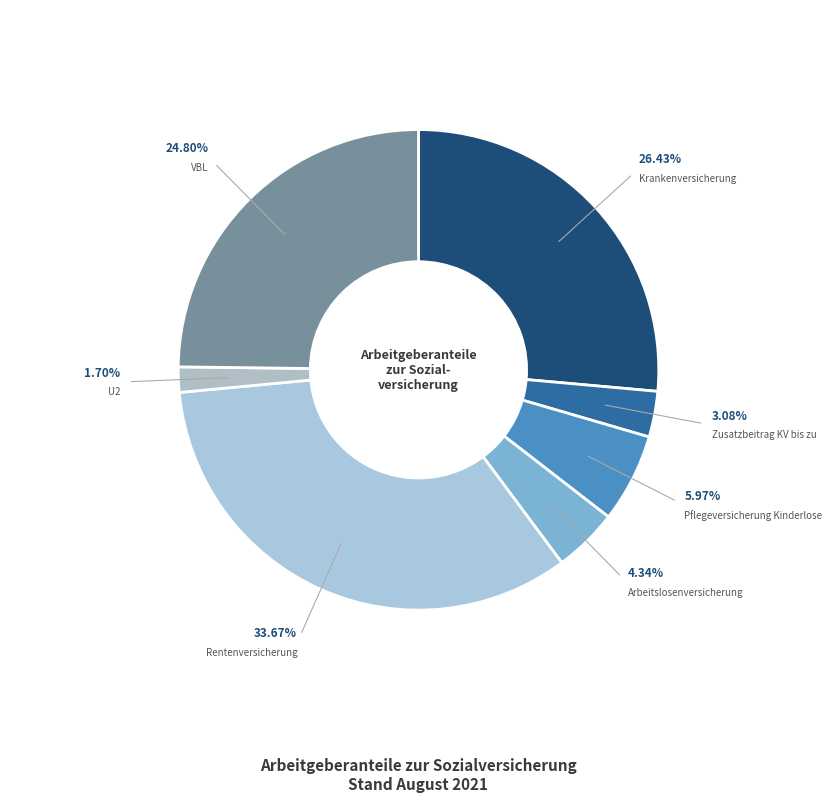

What percentage do VBL and Pflegeversicherung Kinderlose together represent?

30.8%